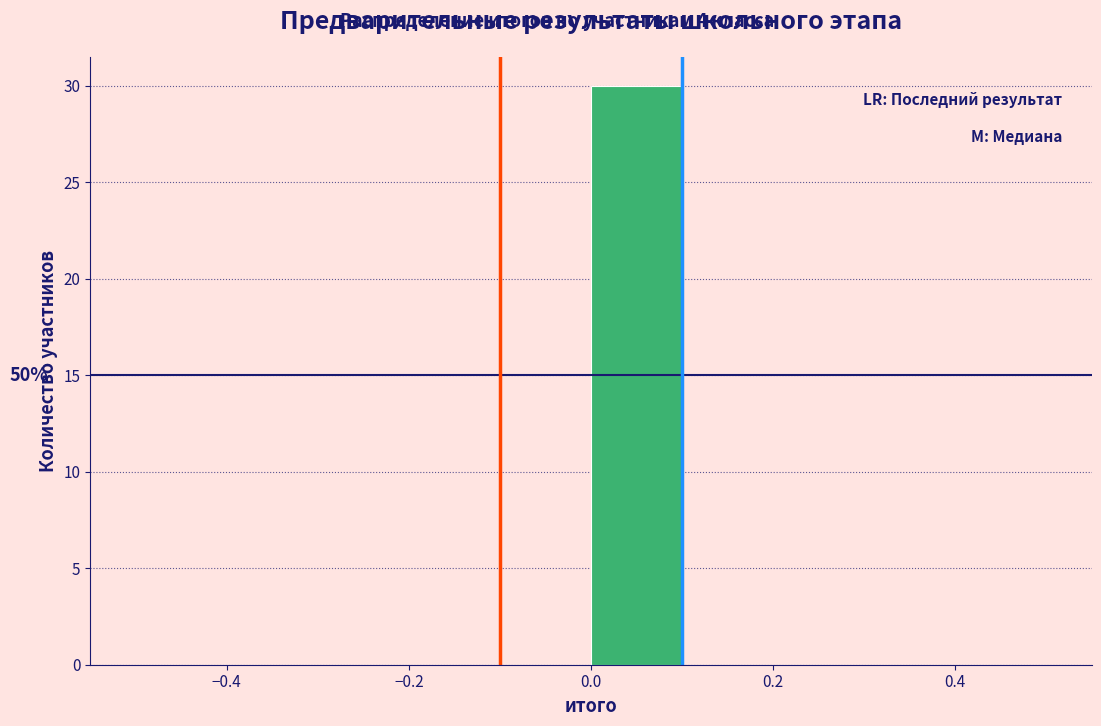

Over which range of the x-axis is the bar tallest?

0.0 to 0.1